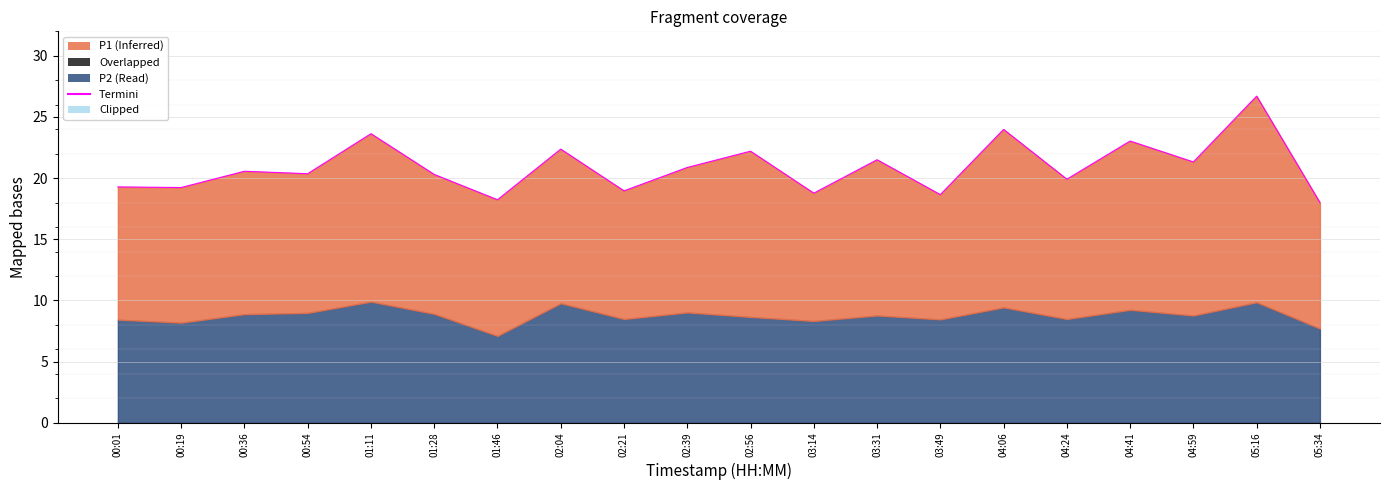

The chart shows a value of 6.2 at 01:46. True or false?

False